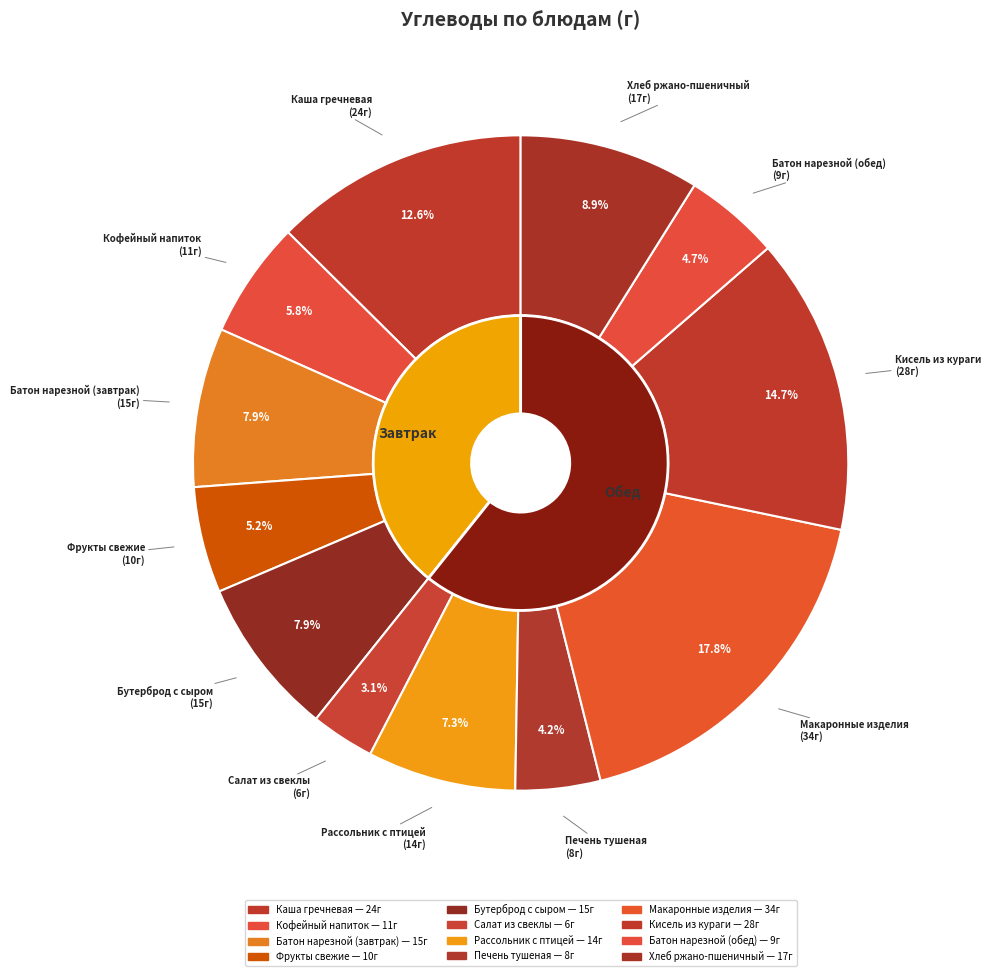

To the nearest percent, what percentage of the pie is Рассольник с птицей?

7%